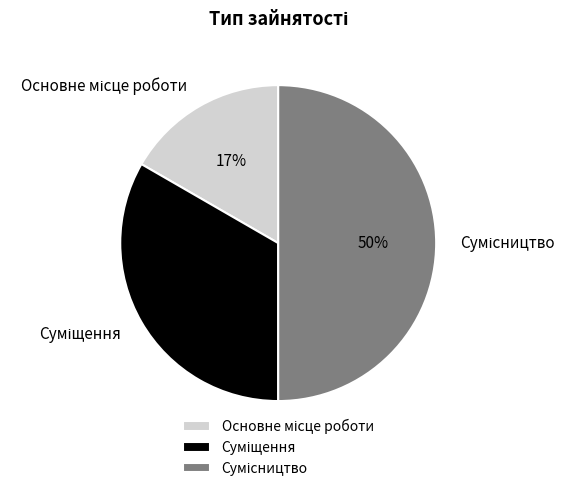

To the nearest percent, what is the average slice percentage?

33%